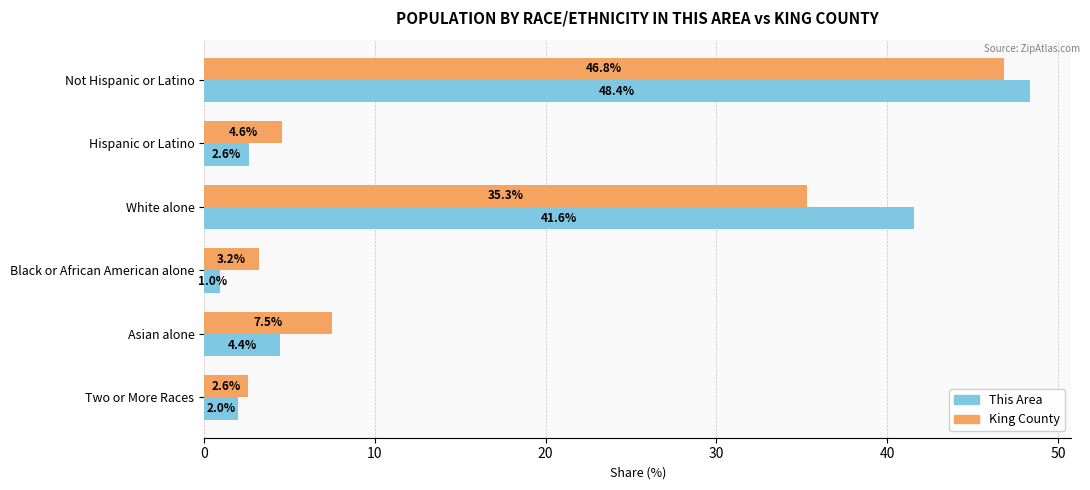

What is the sum of the King County values at Asian alone and Black or African American alone?

10.7